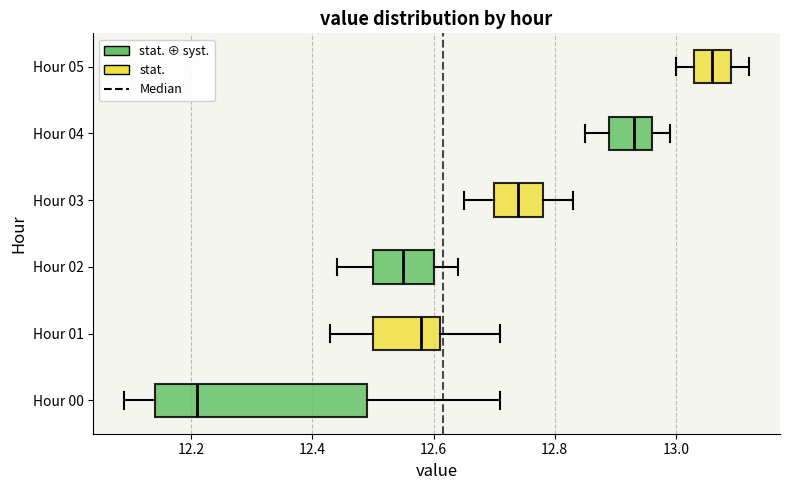

Reading bottom to top, read every box against the x-axis: the position of its median line, the range the box covers, and the ends of its whiskers. The values are not printed on the chart, so give them approximately, as read against the axis.

Hour 00: median 12.22, box 12.14 to 12.50, whiskers 12.10 to 12.72
Hour 01: median 12.58, box 12.50 to 12.62, whiskers 12.44 to 12.72
Hour 02: median 12.56, box 12.50 to 12.60, whiskers 12.44 to 12.64
Hour 03: median 12.74, box 12.70 to 12.78, whiskers 12.66 to 12.84
Hour 04: median 12.94, box 12.90 to 12.96, whiskers 12.86 to 13.00
Hour 05: median 13.06, box 13.04 to 13.10, whiskers 13.00 to 13.12